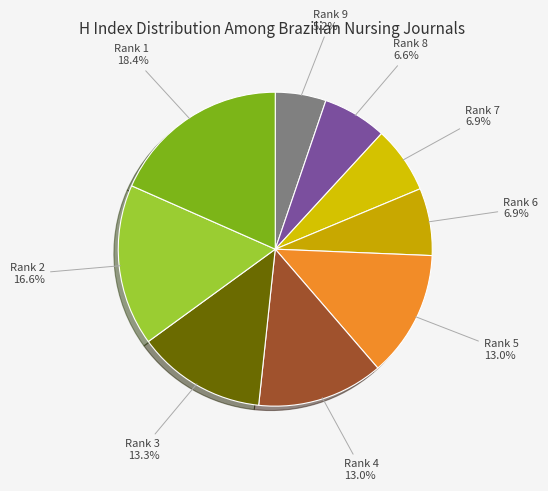

Does Rank 8 account for over 50% of the chart?

No